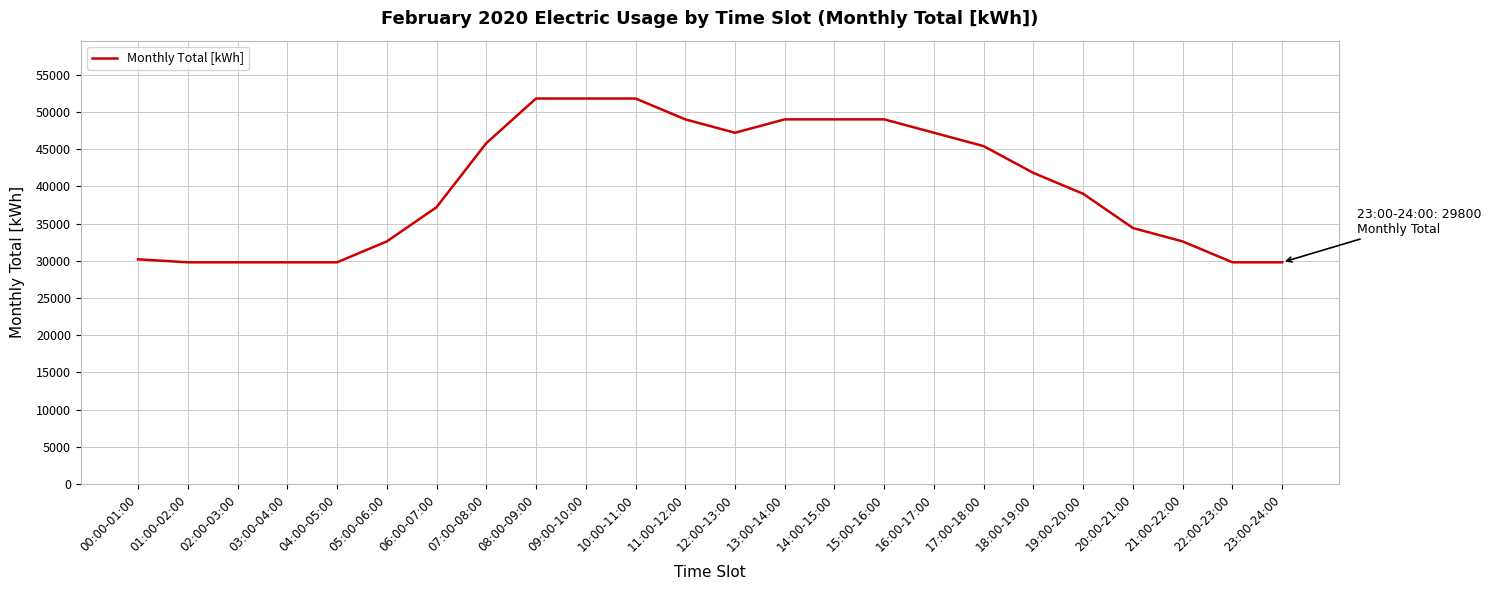

Reading left to right, list all the values displayed in this chart.

00:00-01:00=30200	01:00-02:00=29800	02:00-03:00=29800	03:00-04:00=29800	04:00-05:00=29800	05:00-06:00=32600	06:00-07:00=37200	07:00-08:00=45800	08:00-09:00=51800	09:00-10:00=51800	10:00-11:00=51800	11:00-12:00=49000	12:00-13:00=47200	13:00-14:00=49000	14:00-15:00=49000	15:00-16:00=49000	16:00-17:00=47200	17:00-18:00=45400	18:00-19:00=41800	19:00-20:00=39000	20:00-21:00=34400	21:00-22:00=32600	22:00-23:00=29800	23:00-24:00=29800